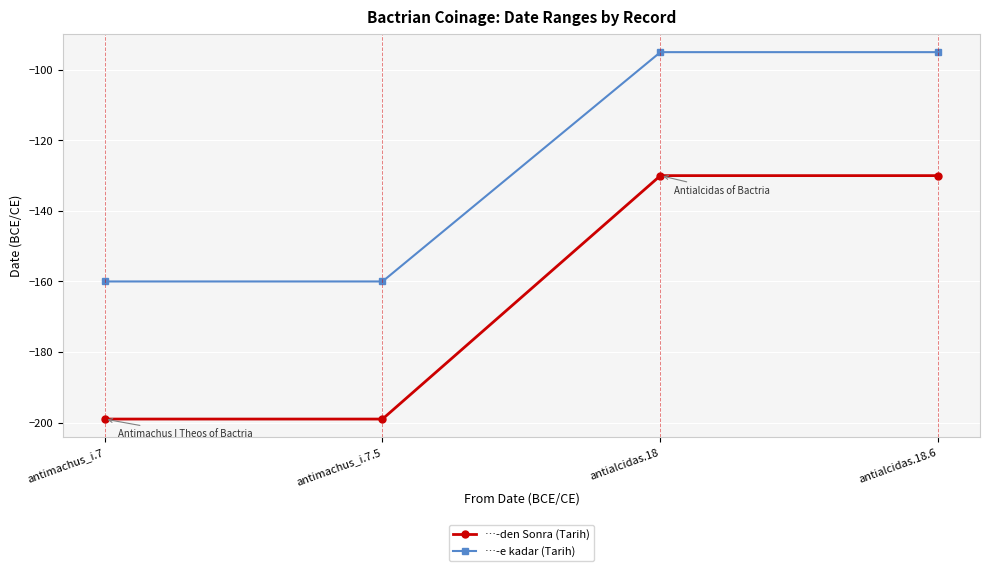

What is the difference between the second highest and second lowest values in the …-den Sonra (Tarih) series?

69